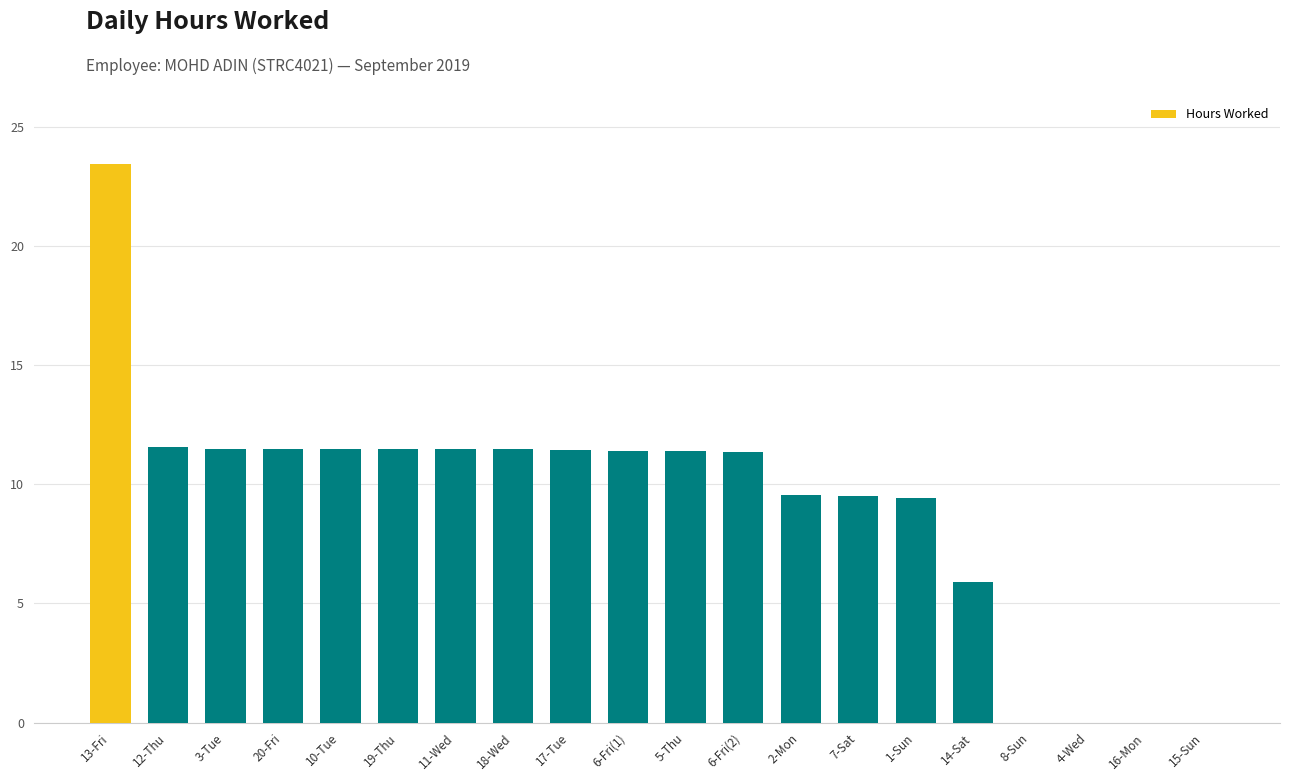

Is it true that the value at 16-Mon is 8.1?

False